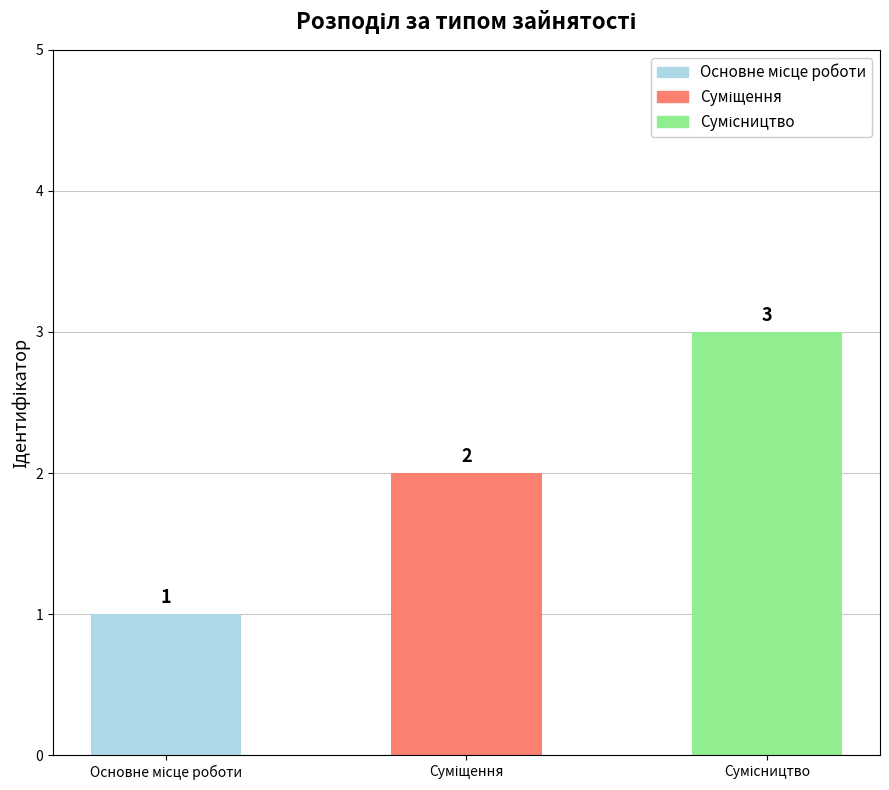

List the labels in order of value, smallest first.

Основне місце роботи, Суміщення, Сумісництво